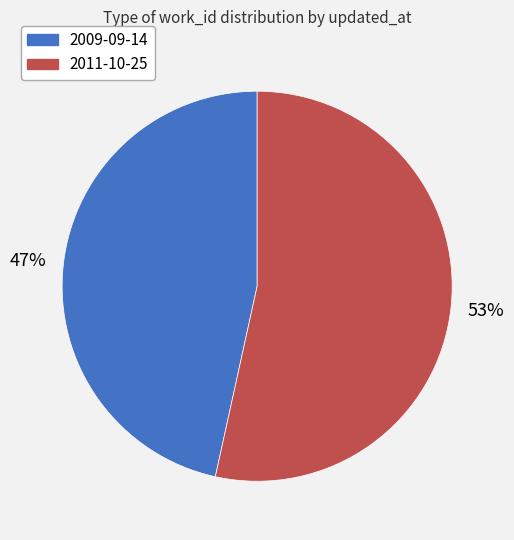

Combined, do 2011-10-25 and 2009-09-14 account for over 50%?

Yes